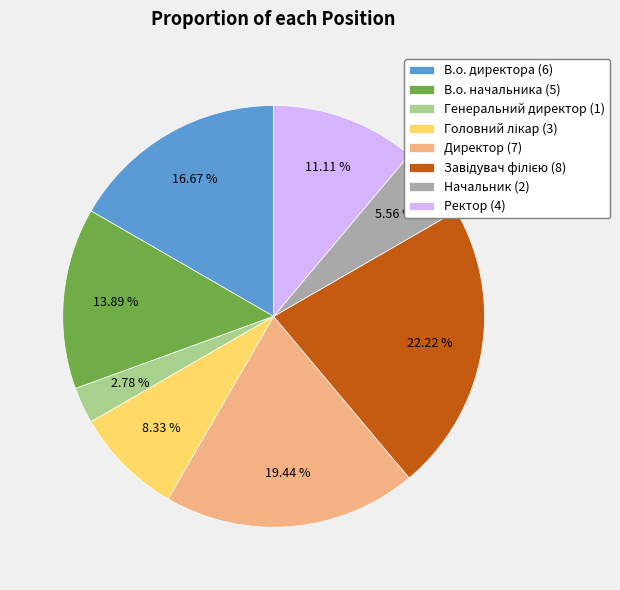

Is there a majority slice in this chart?

No